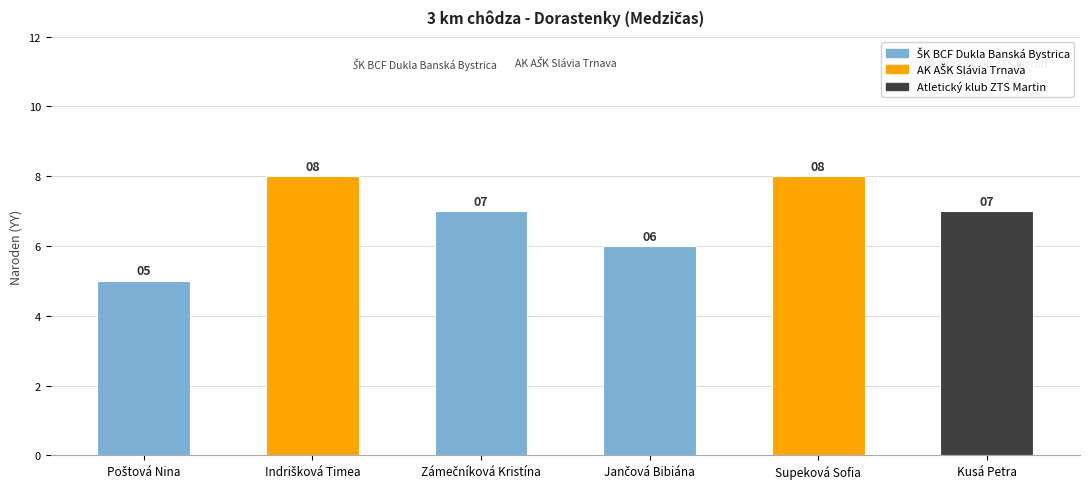

How many values are between 6 and 8?

5